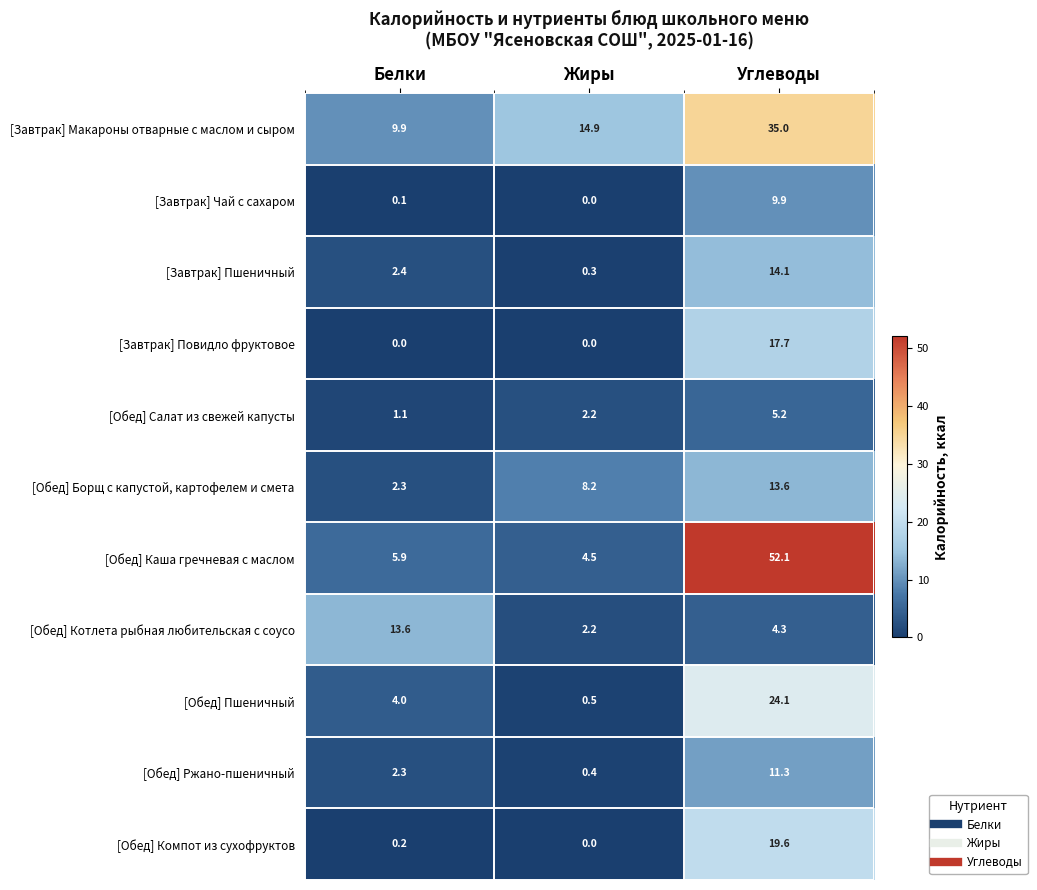

List the labels in order of [Обед] Каша гречневая с маслом value, smallest first.

Жиры, Белки, Углеводы